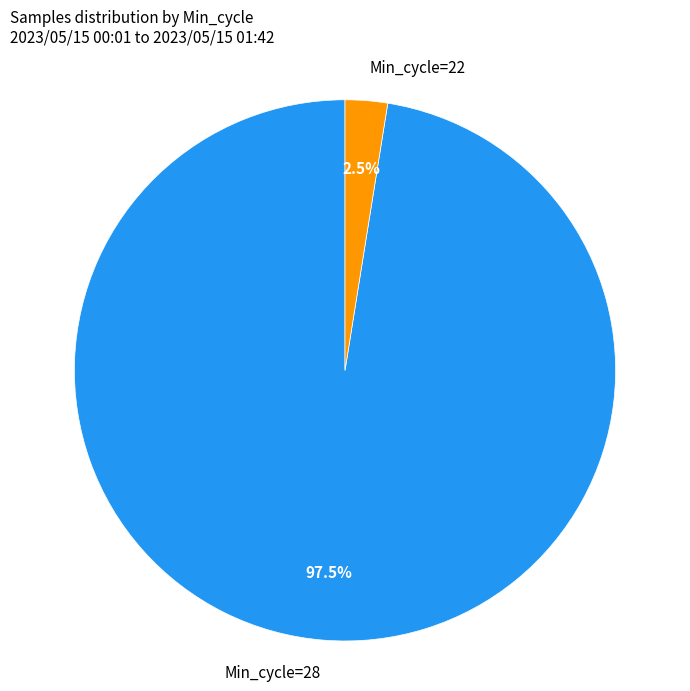

Which slice is the smallest?

Min_cycle=22